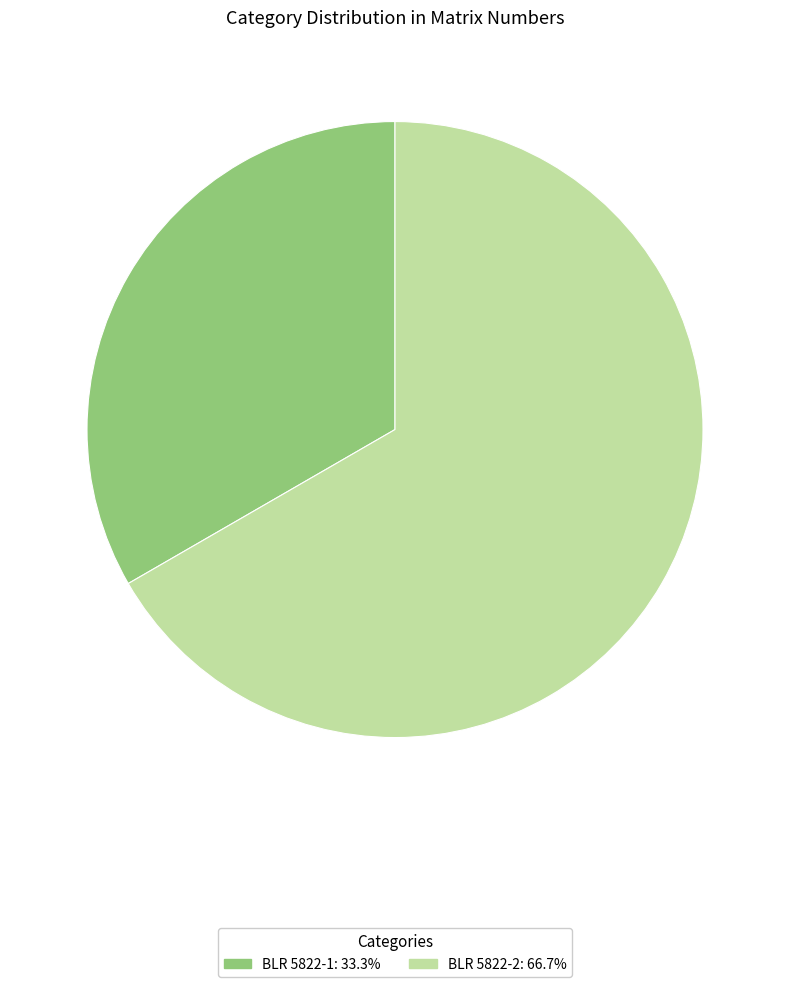

Is there any slice that represents more than half of the pie?

Yes